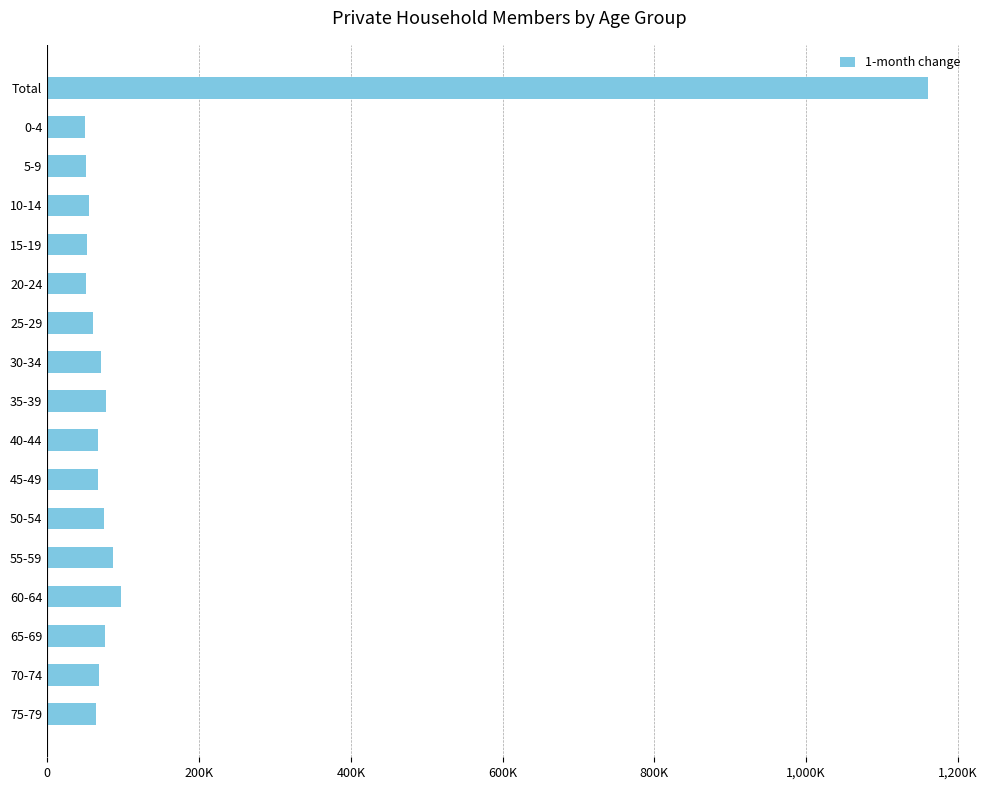

Does the chart contain any negative values?

No